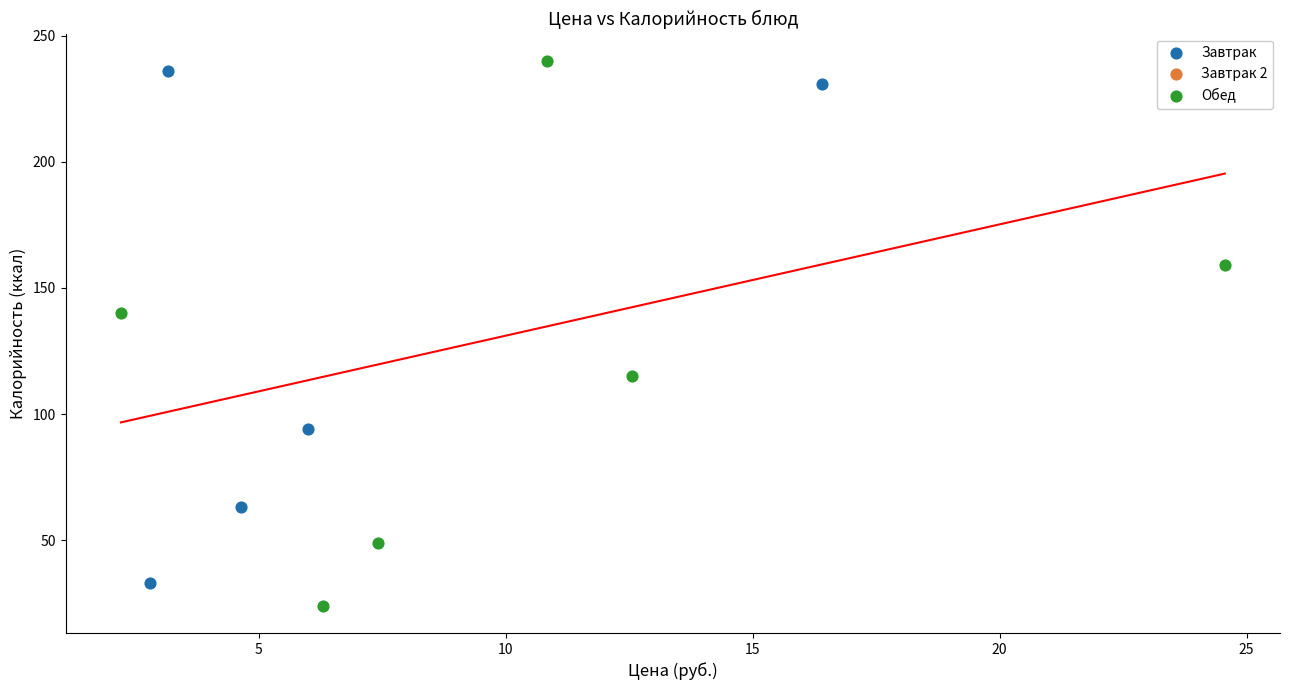

Which series has the largest Y range (max minus min)?

Обед